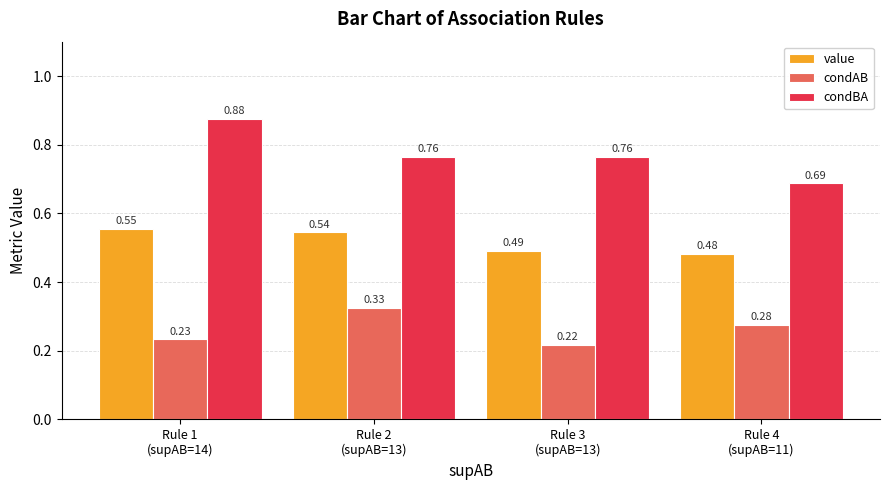

How many bars are there in each group?

3